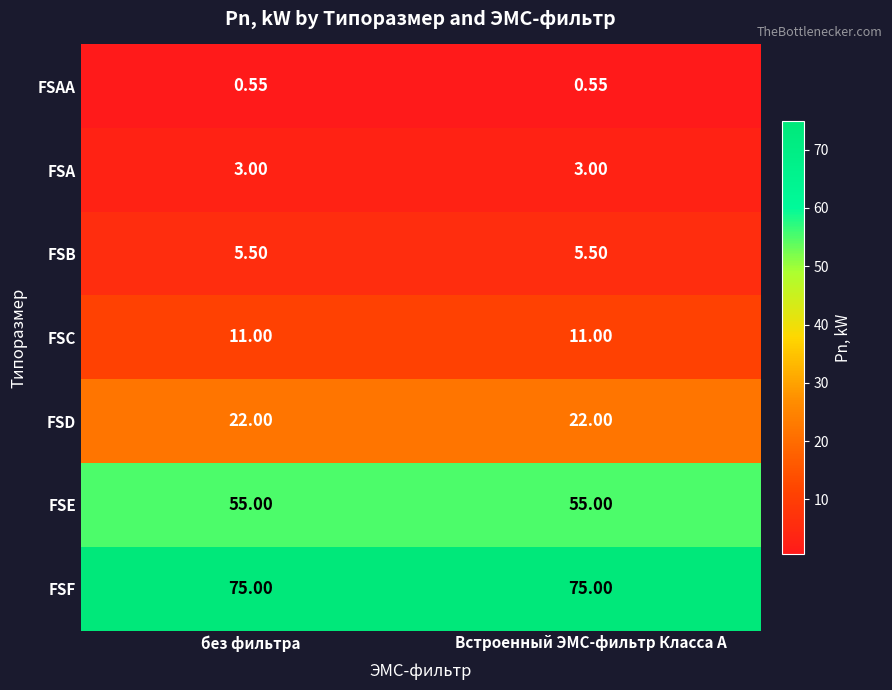

Which series has the largest total across all categories?

FSF